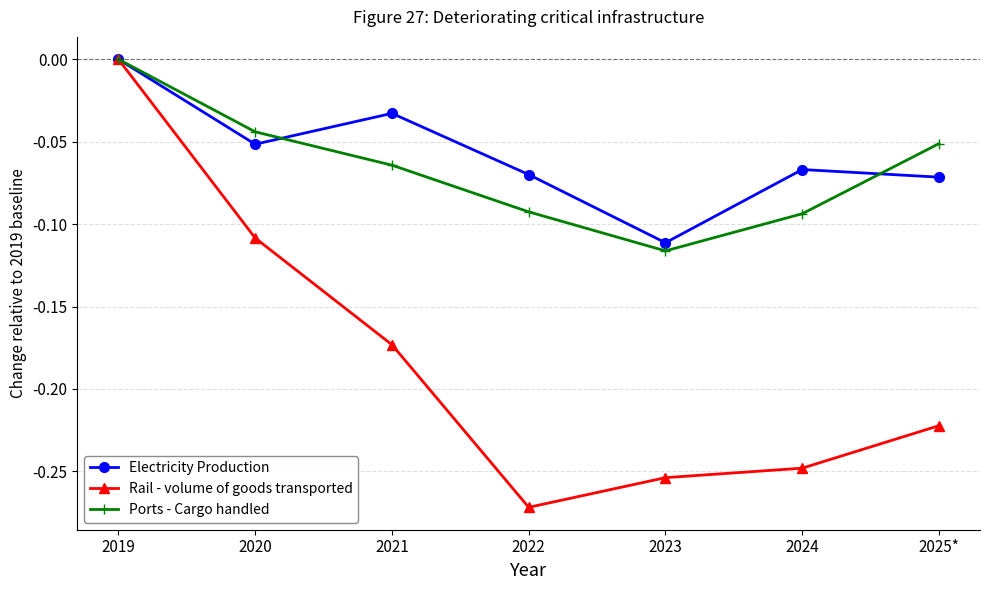

What is the difference between the Ports - Cargo handled values at 2022 and 2019?

0.1